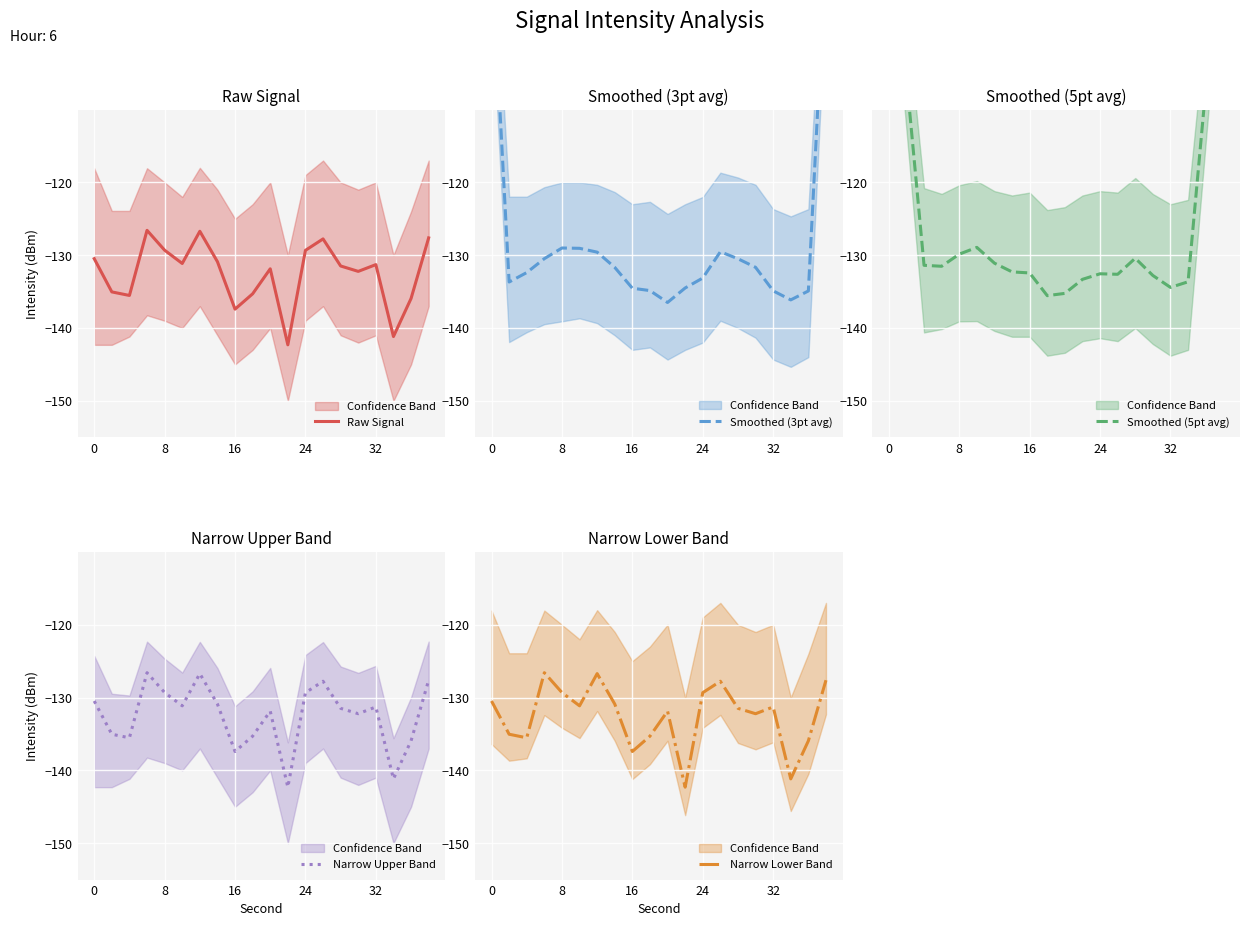

The Raw Signal series shows -131.3 at 32. True or false?

True